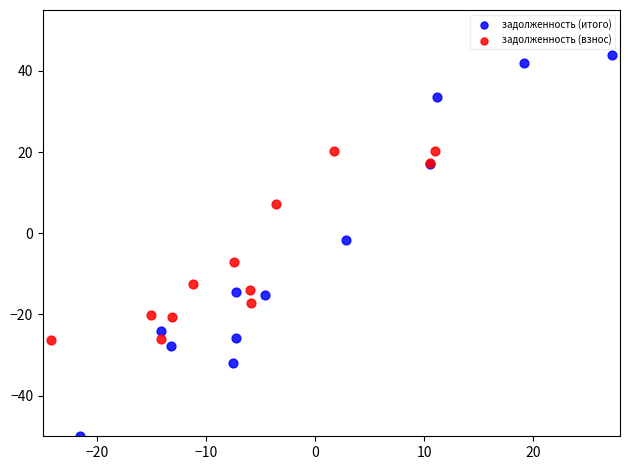

Which series contains the lowest Y value?

задолженность (итого)